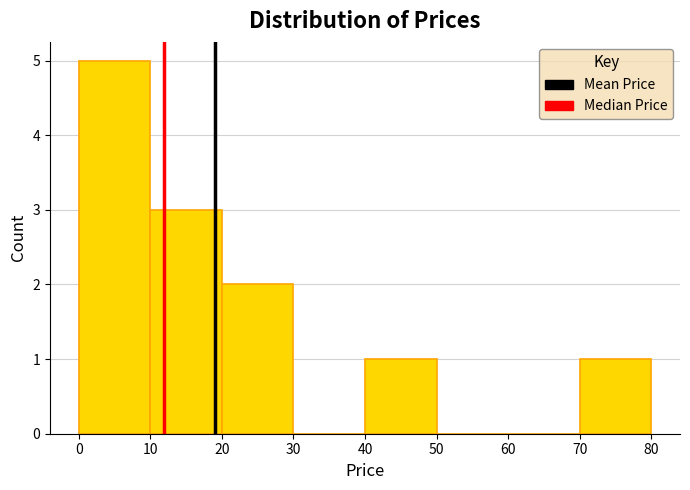

Reading left to right, list every bar in this chart as the range it spans on the x-axis followed by its height. The values are not printed on the chart, so give them approximately, as read against the axis.

0 to 10: 5
10 to 20: 3
20 to 30: 2
30 to 40: 0
40 to 50: 1
50 to 60: 0
60 to 70: 0
70 to 80: 1